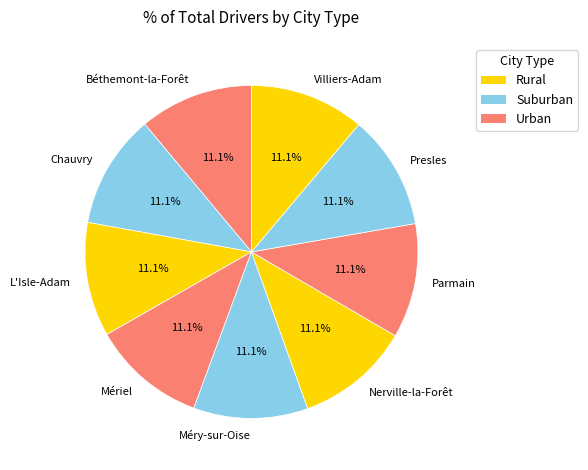

What is the ratio of the value at L'Isle-Adam to the value at Presles?

1.0